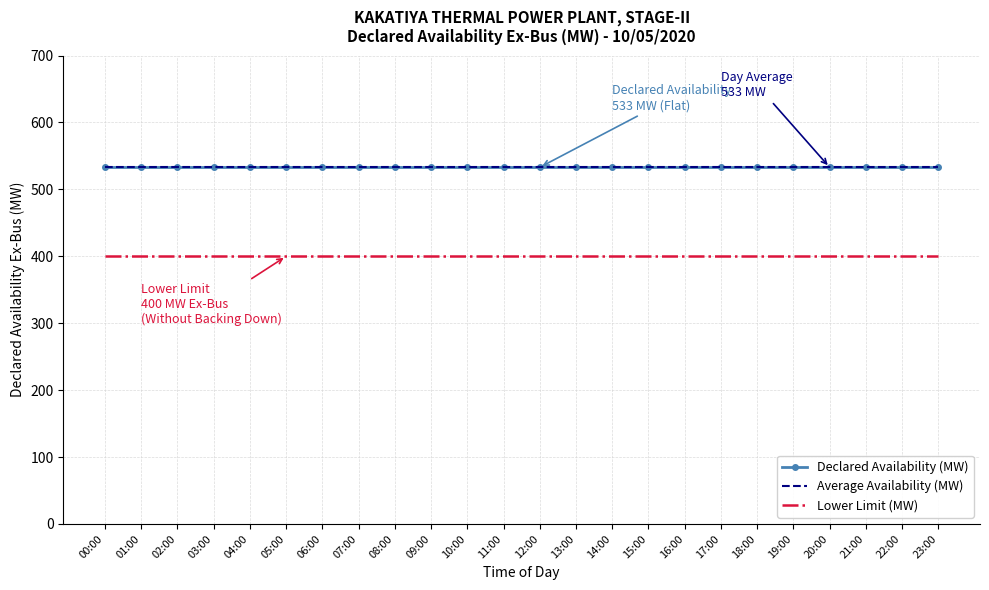

Reading left to right, what are all the values shown in this chart?

Declared Availability (MW): 00:00=533	01:00=533	02:00=533	03:00=533	04:00=533	05:00=533	06:00=533	07:00=533	08:00=533	09:00=533	10:00=533	11:00=533	12:00=533	13:00=533	14:00=533	15:00=533	16:00=533	17:00=533	18:00=533	19:00=533	20:00=533	21:00=533	22:00=533	23:00=533
Average Availability (MW): 00:00=533	01:00=533	02:00=533	03:00=533	04:00=533	05:00=533	06:00=533	07:00=533	08:00=533	09:00=533	10:00=533	11:00=533	12:00=533	13:00=533	14:00=533	15:00=533	16:00=533	17:00=533	18:00=533	19:00=533	20:00=533	21:00=533	22:00=533	23:00=533
Lower Limit (MW): 00:00=400	01:00=400	02:00=400	03:00=400	04:00=400	05:00=400	06:00=400	07:00=400	08:00=400	09:00=400	10:00=400	11:00=400	12:00=400	13:00=400	14:00=400	15:00=400	16:00=400	17:00=400	18:00=400	19:00=400	20:00=400	21:00=400	22:00=400	23:00=400